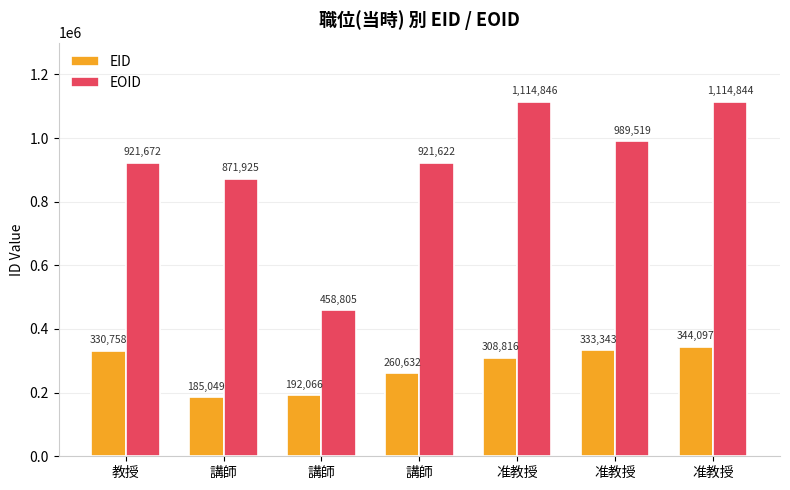

Where is EOID nearest to the value 786825?

講師